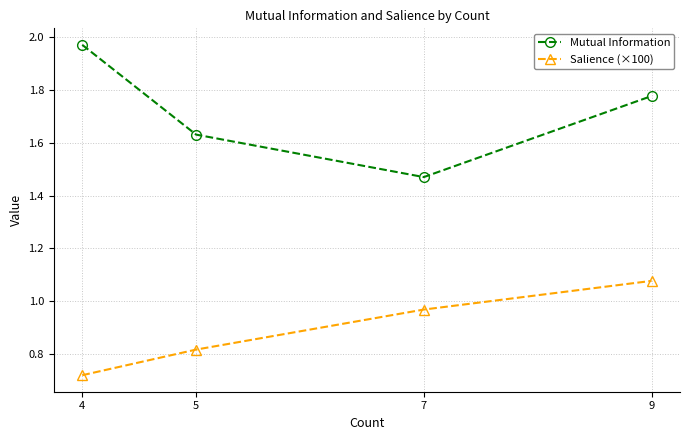

Between 4 and 7, which series saw the biggest shift?

Mutual Information